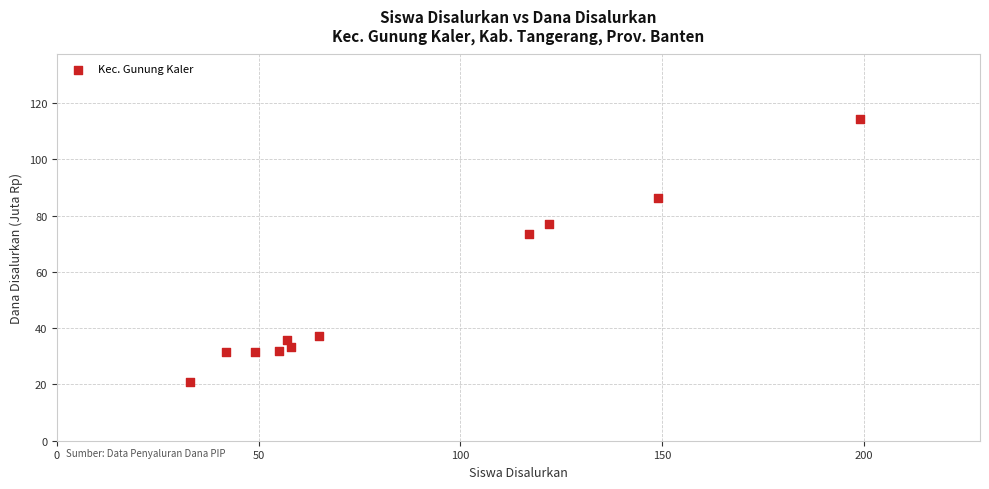

What is the range of X values (max minus min)?

166.0